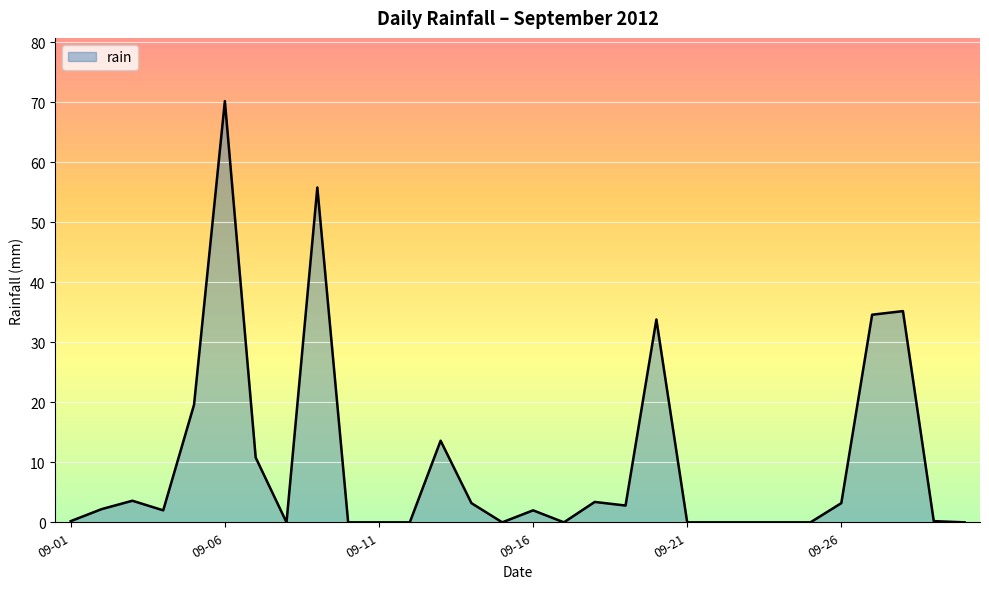

What is the difference between the maximum and minimum values?

70.2